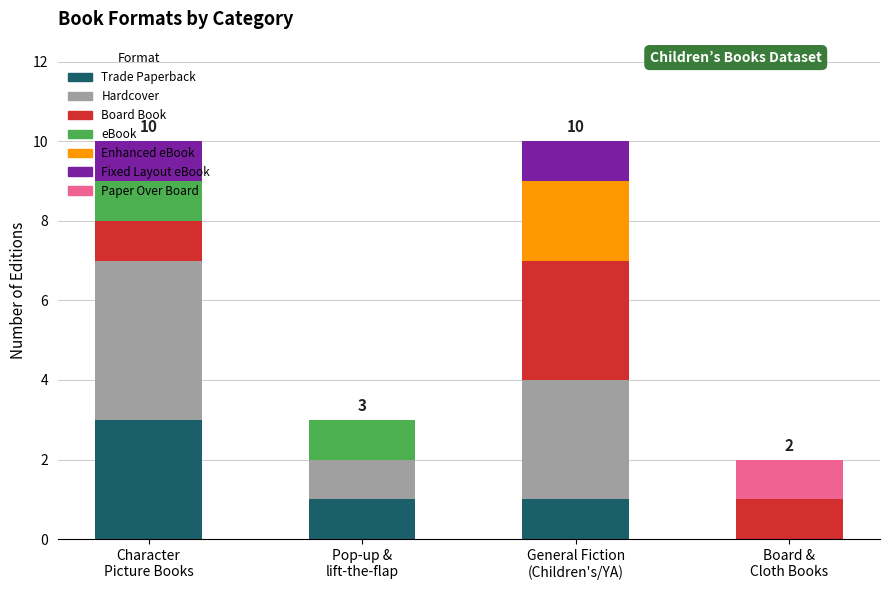

What is the highest value of the Trade Paperback series?

3